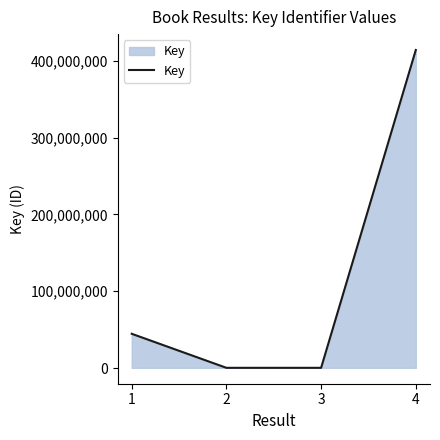

Is it true that the value at 4 is 640219500?

False